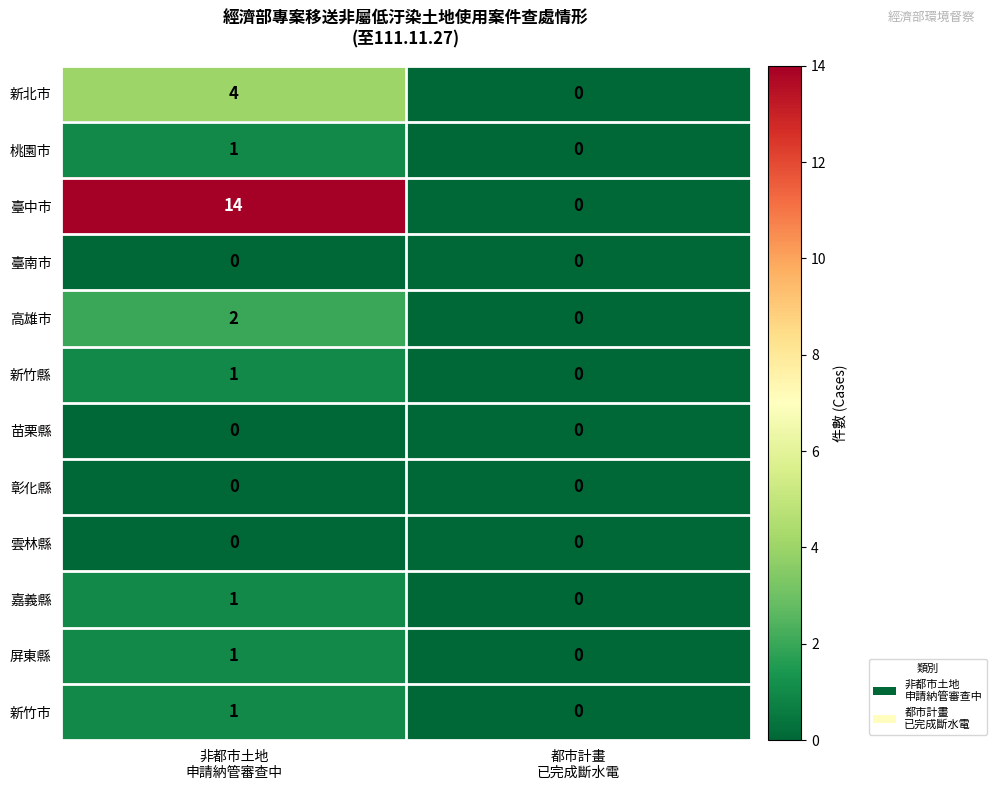

What is the maximum value shown in the chart?

14